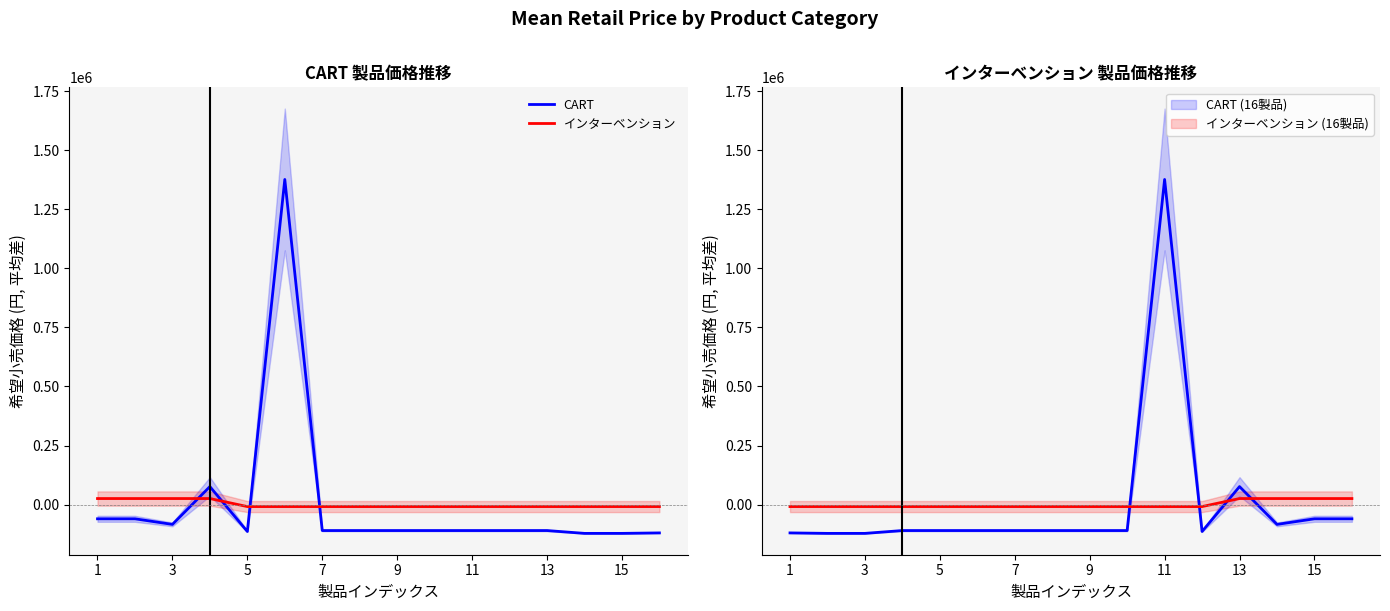

Which series has the widest spread of values?

CART